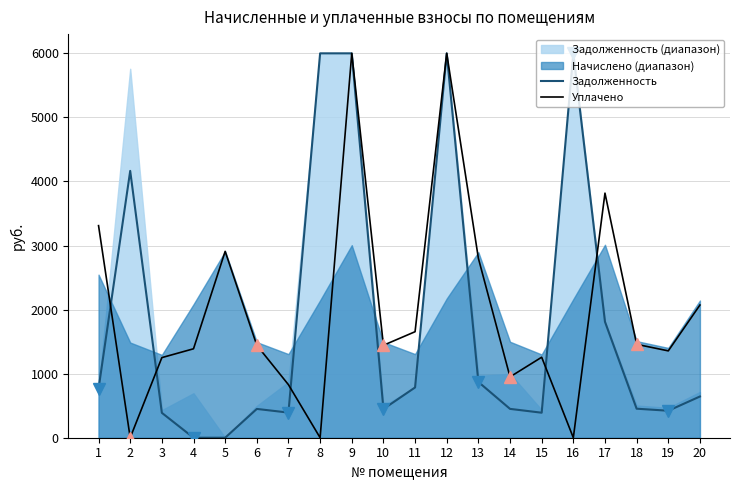

What is the maximum value shown in the chart?

6000.0